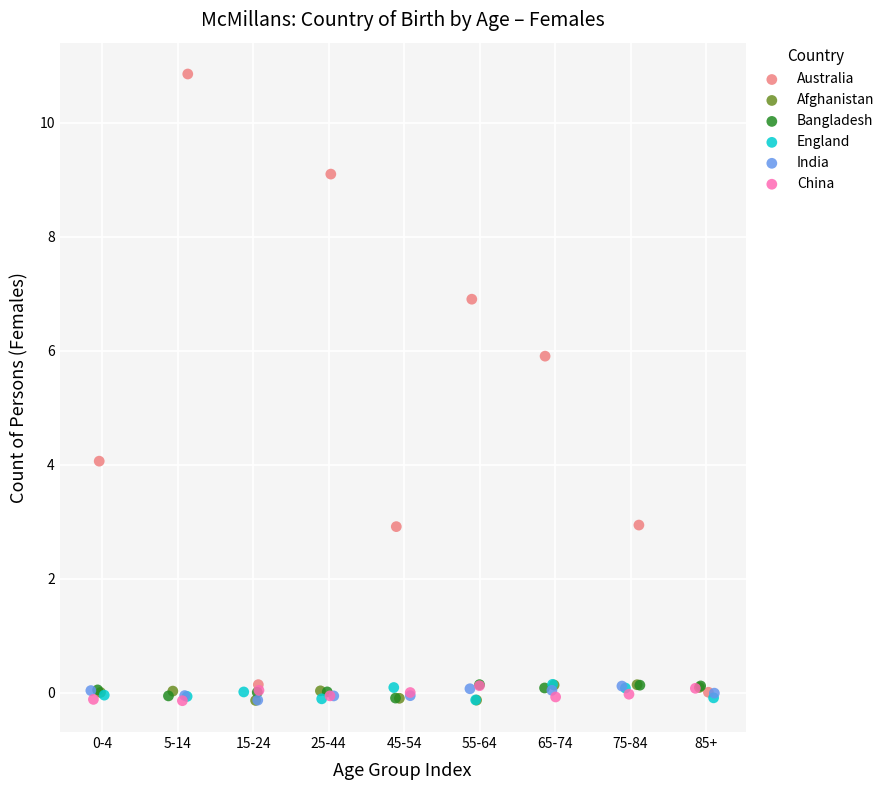

Which series reaches the maximum Y coordinate?

Australia